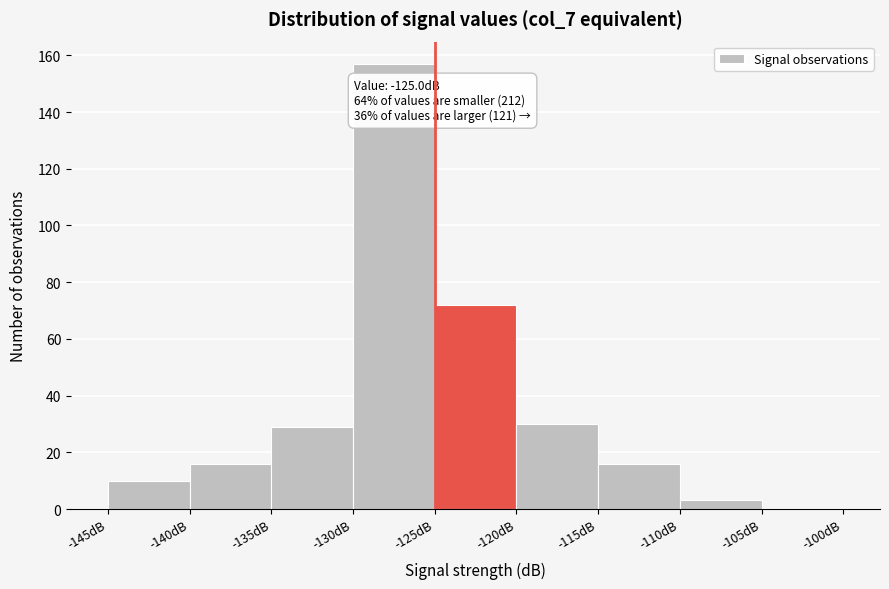

Over which range of the x-axis is the bar tallest?

-130 to -125